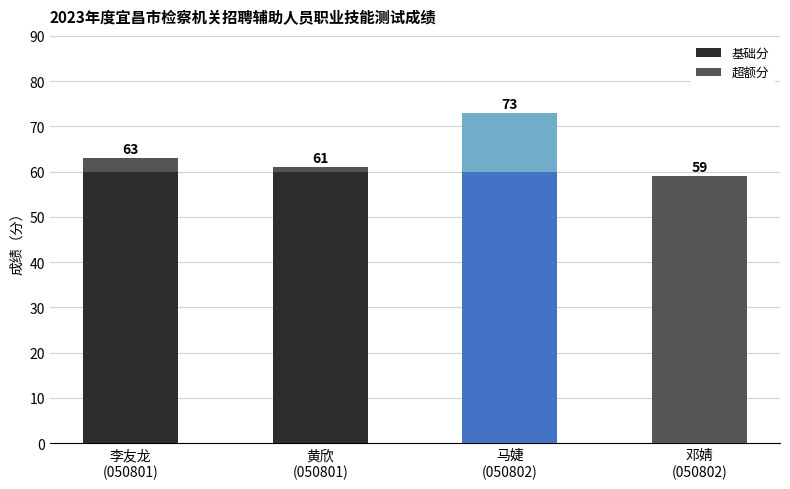

Rank the series at 黄欣
(050801) from highest to lowest value.

基础分, 超额分